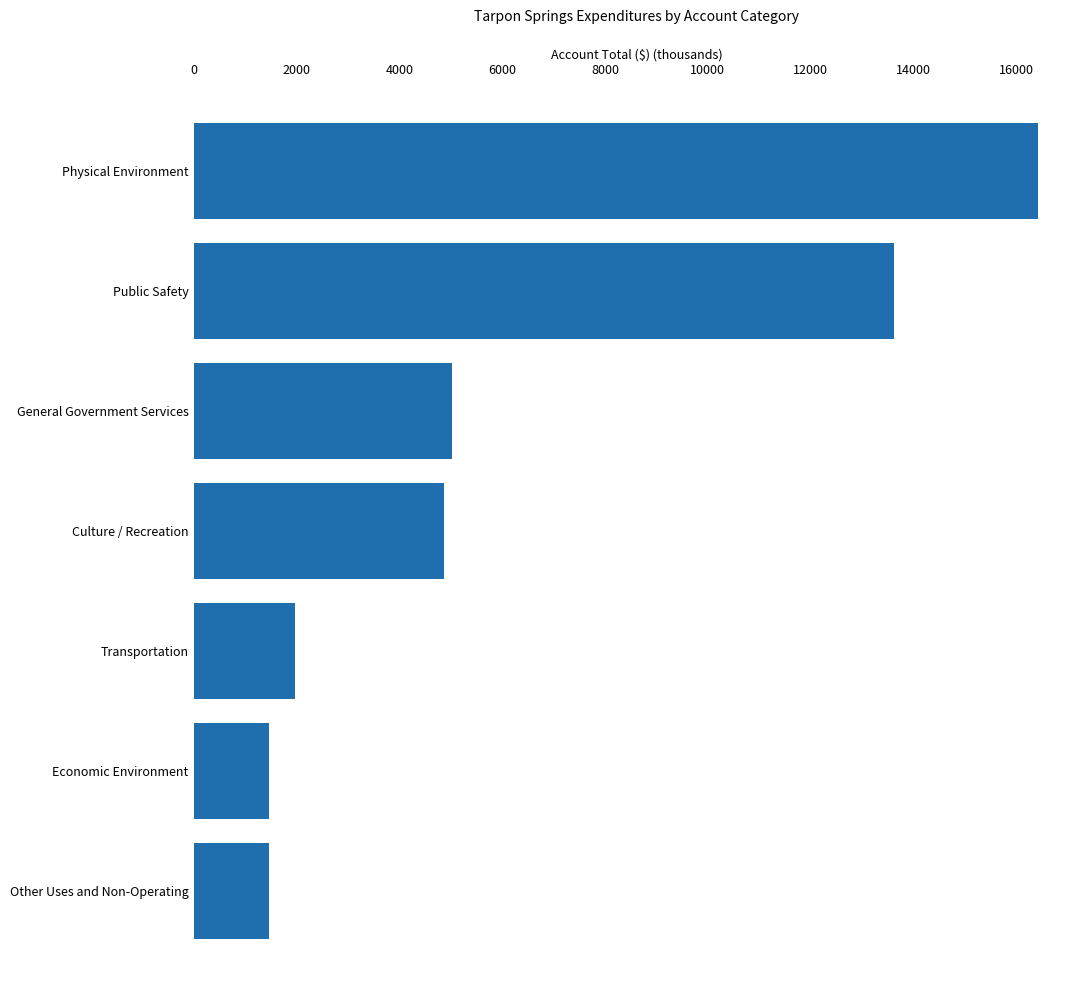

Does the chart contain any negative values?

No